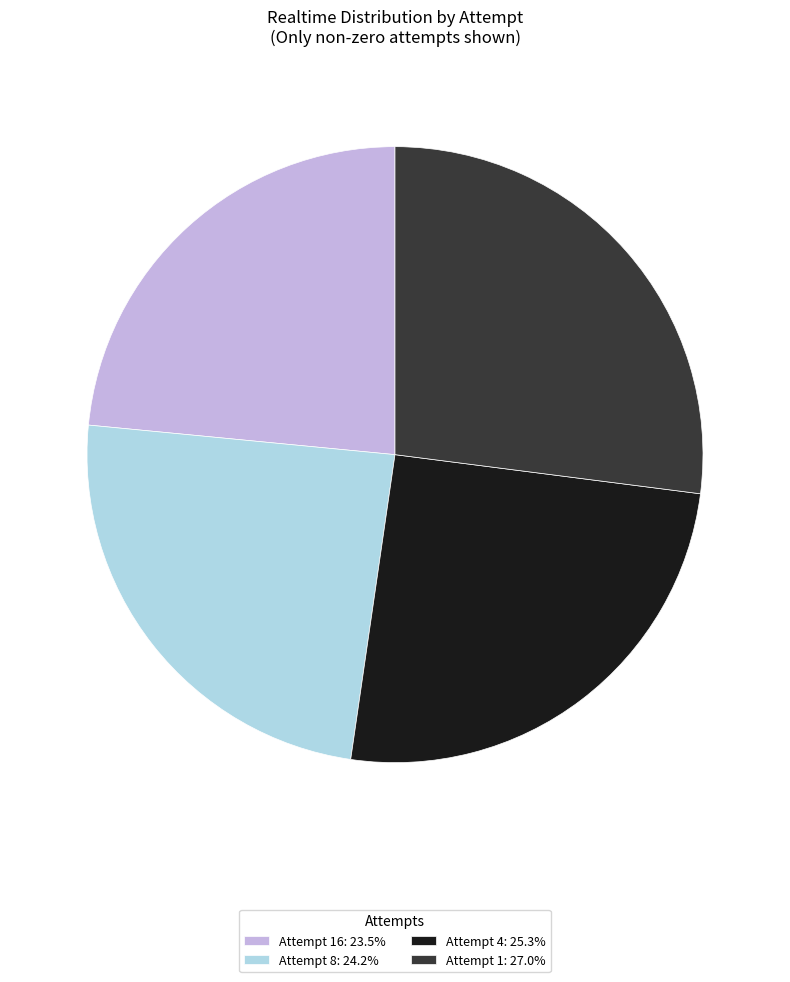

What is the ratio of the value at Attempt 4: 25.3% to the value at Attempt 1: 27.0%?

0.9